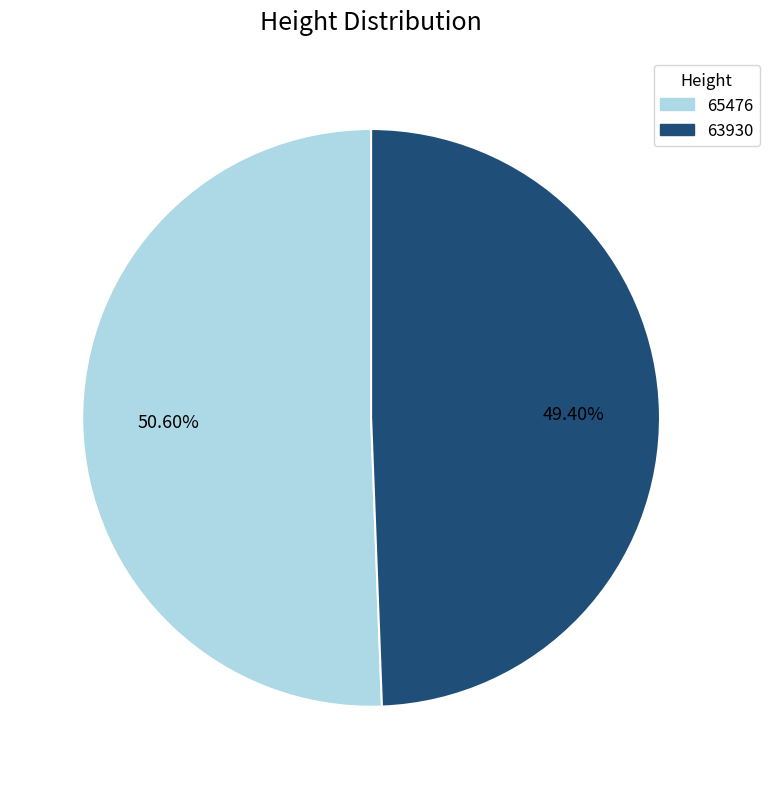

What is the ratio of the value at 65476 to the value at 63930?

1.0